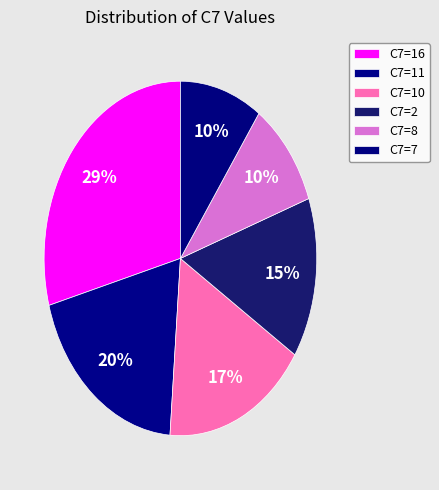

Count the number of slices in the pie.

6